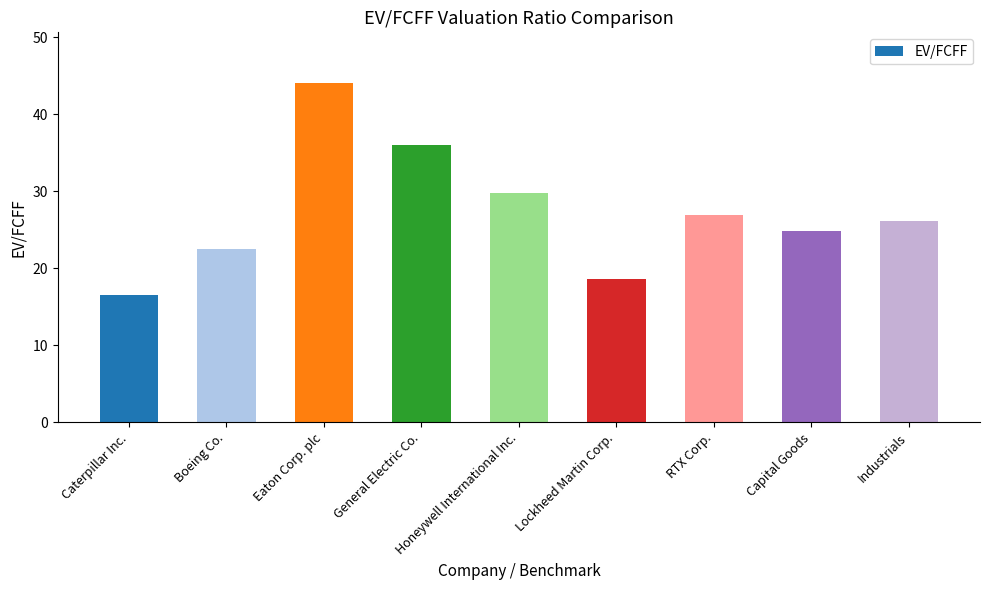

Rank the categories by value from highest to lowest.

Eaton Corp. plc, General Electric Co., Honeywell International Inc., RTX Corp., Industrials, Capital Goods, Boeing Co., Lockheed Martin Corp., Caterpillar Inc.